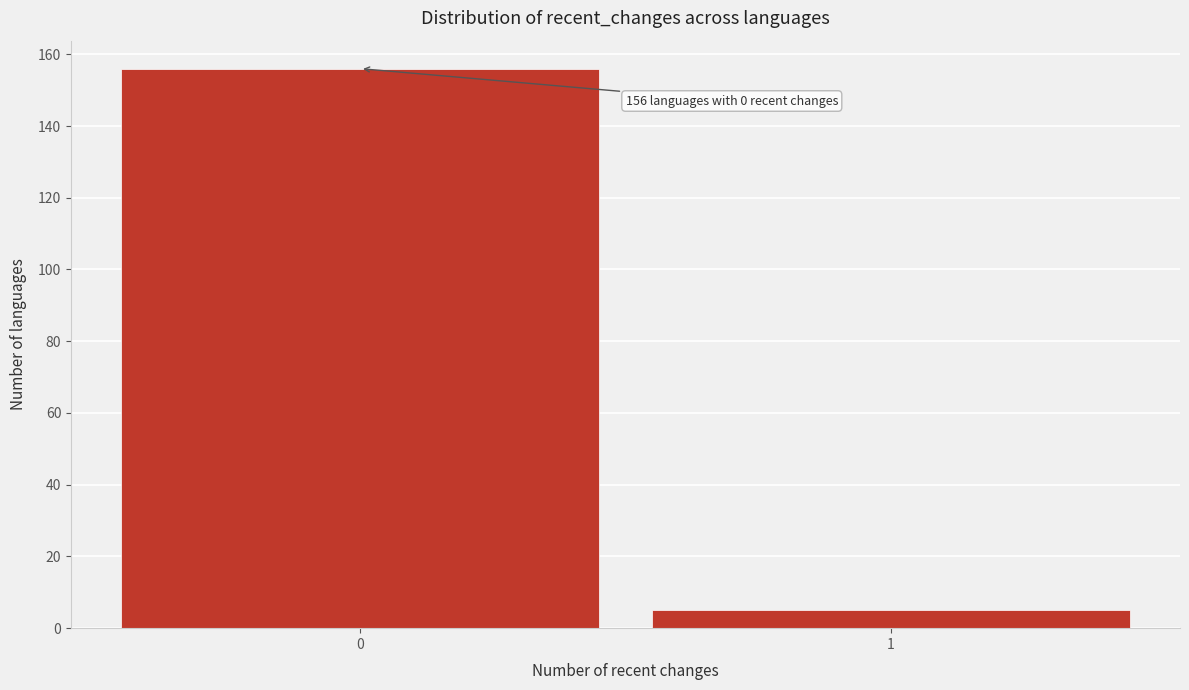

Reading left to right, transcribe all the data shown in this chart.

156	5